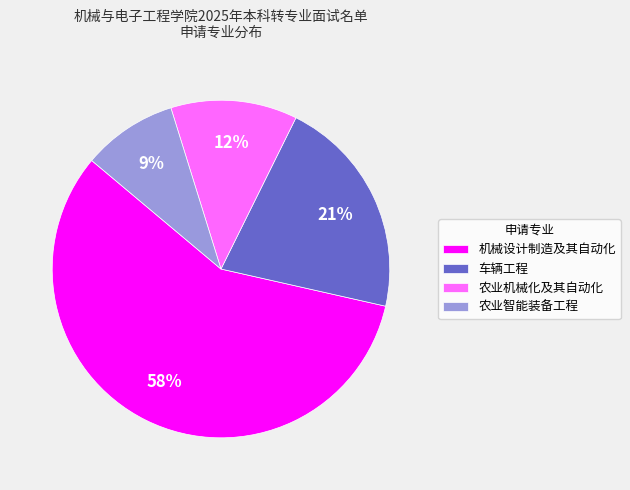

What is the ratio of the value at 农业智能装备工程 to the value at 车辆工程?

0.4